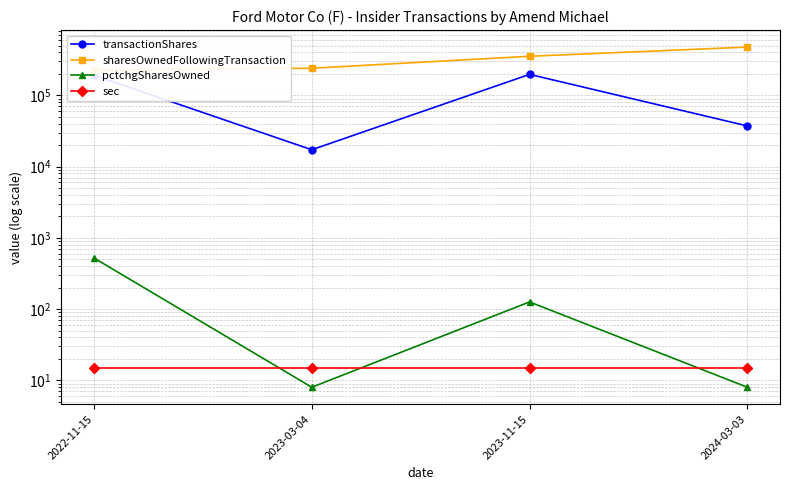

What is the maximum value shown in the chart?

475482